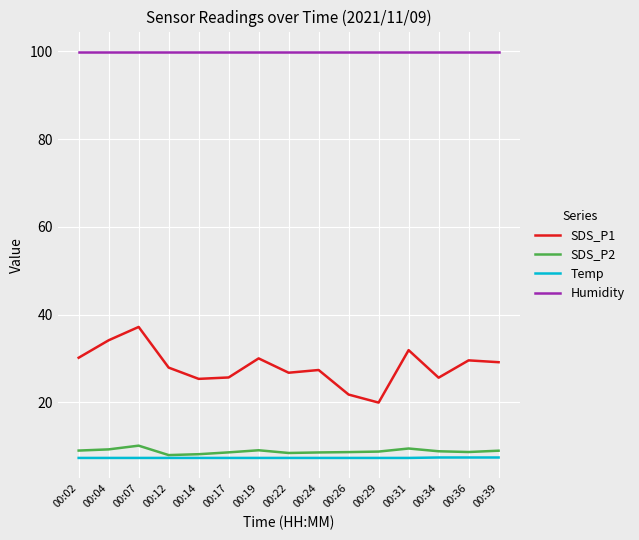

True or false: Humidity and Temp intersect in this chart.

False